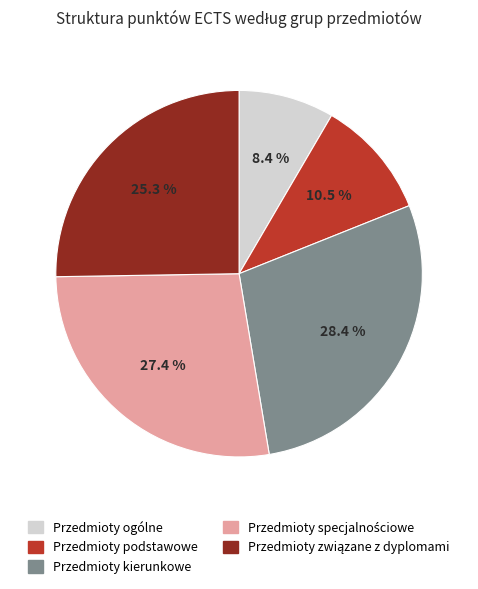

Combined, do Przedmioty kierunkowe and Przedmioty ogólne account for over 50%?

No